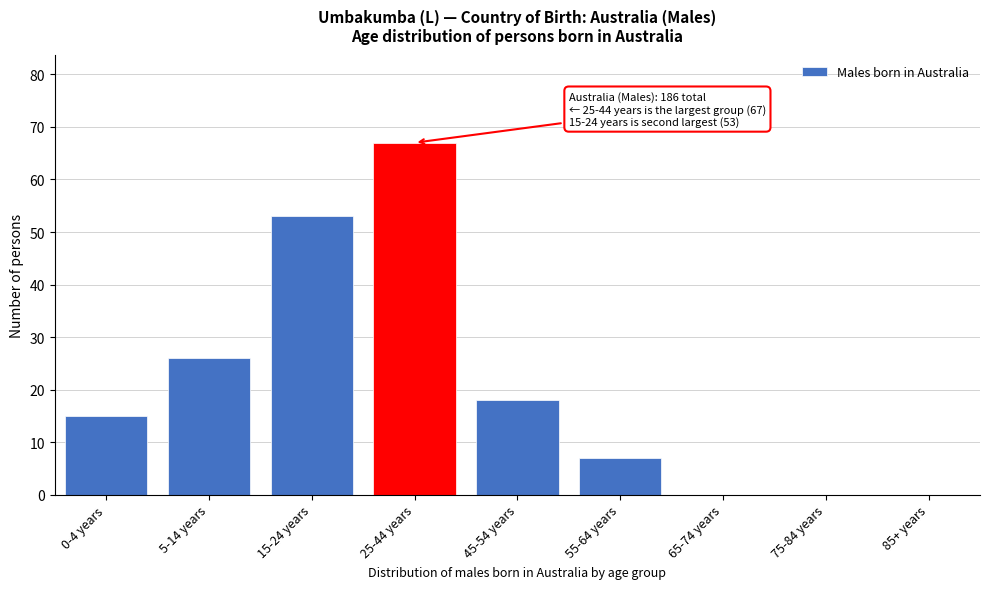

Reading right to left, list all the values displayed in this chart.

85+ years=0	75-84 years=0	65-74 years=0	55-64 years=7	45-54 years=18	25-44 years=67	15-24 years=53	5-14 years=26	0-4 years=15